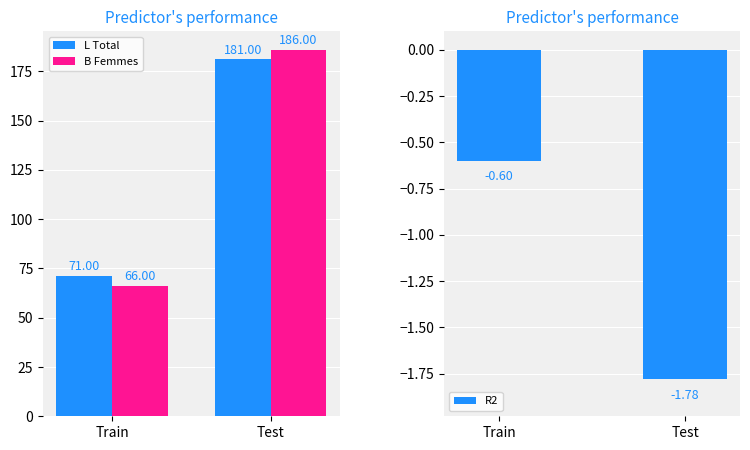

Which category has the highest value in the B Femmes series?

Test